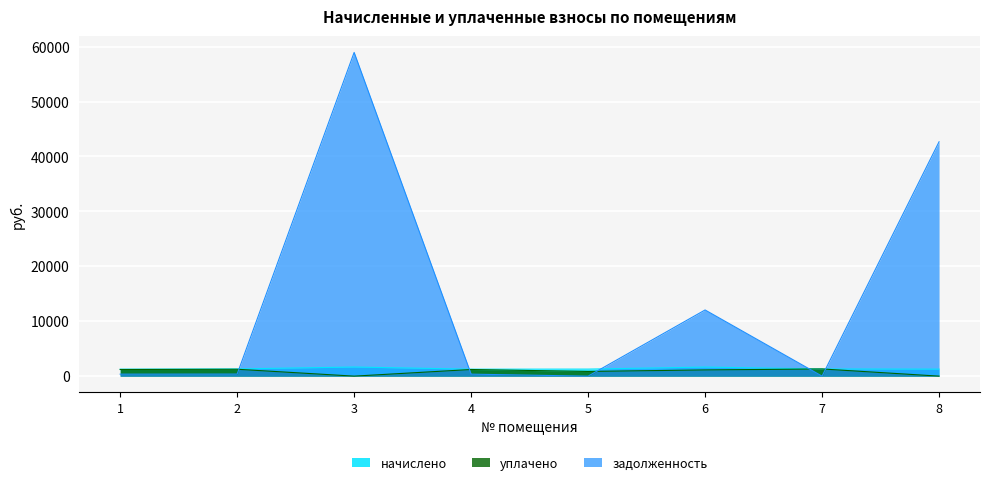

True or false: начислено and задолженность cross at least once.

True